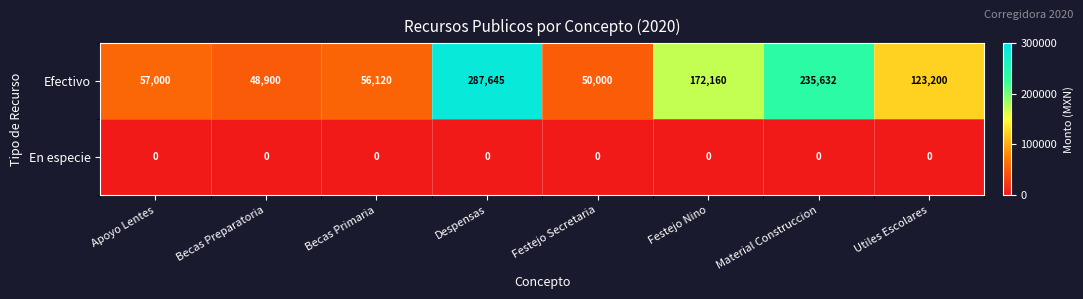

What is the difference between the maximum and second lowest values in the Efectivo series?

237645